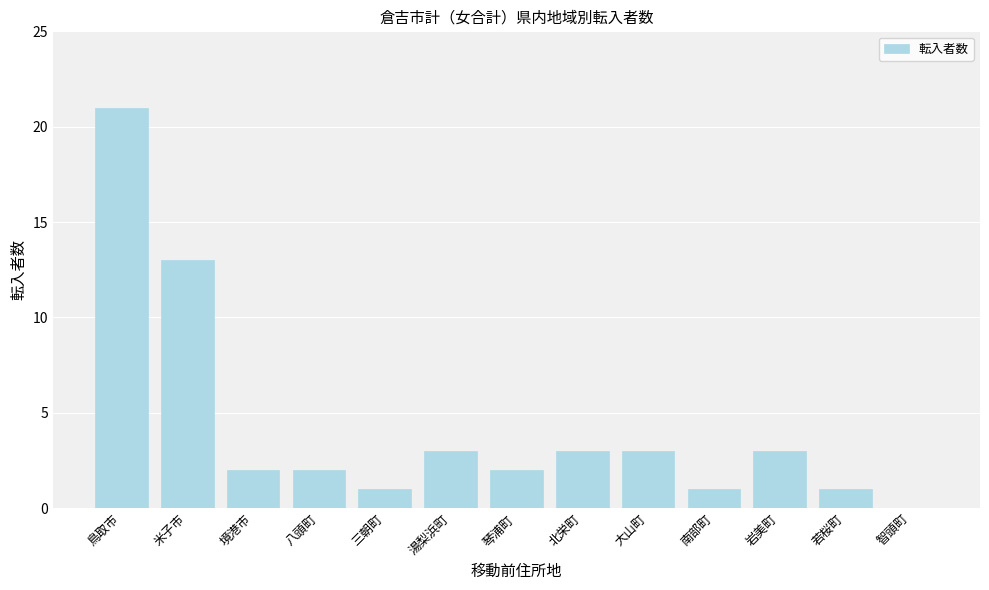

Which has a higher value, 八頭町 or 岩美町?

岩美町